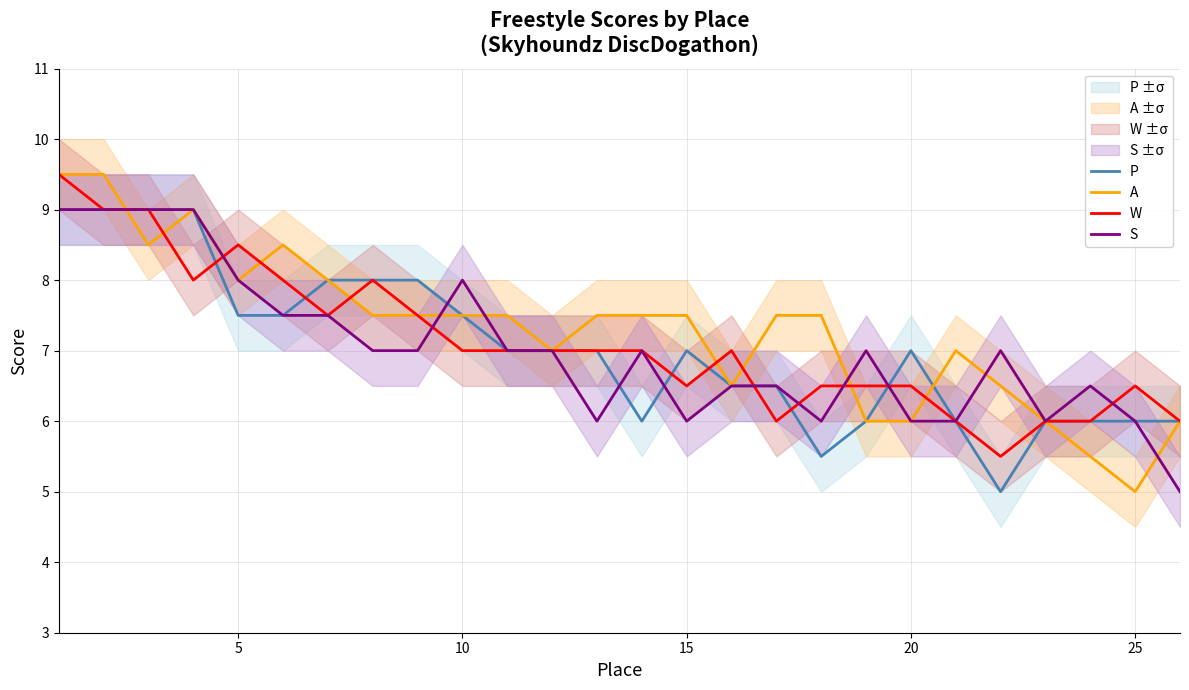

What is the difference between the maximum and minimum values in the S series?

4.0